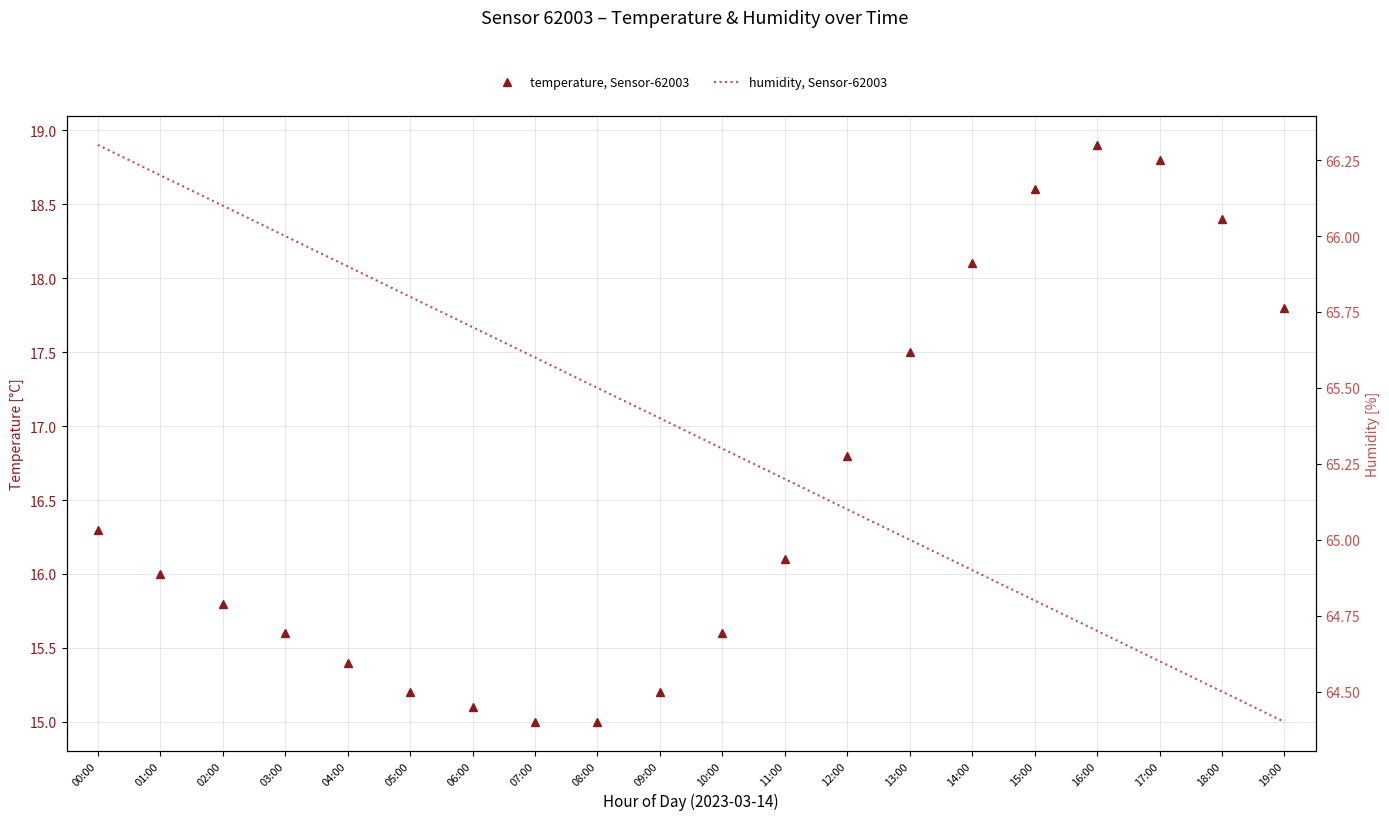

True or false: humidity, Sensor-62003 and temperature, Sensor-62003 cross at least once.

False